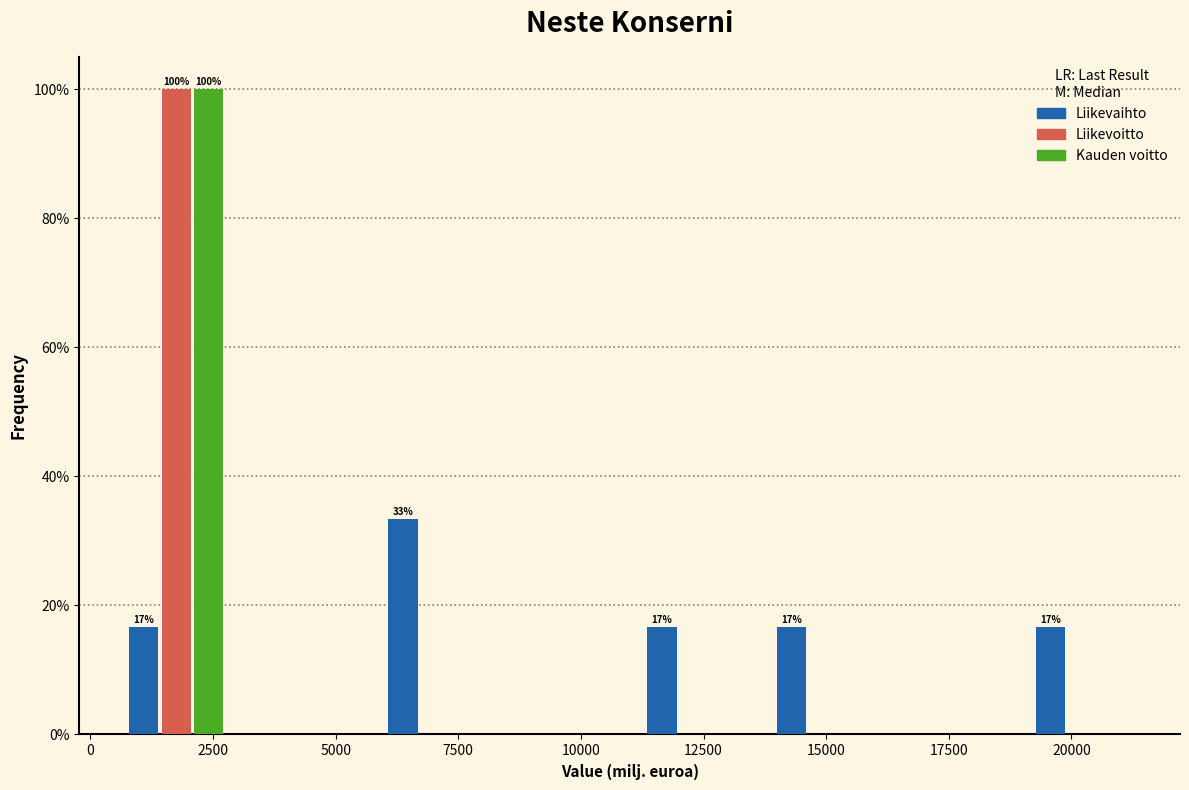

In the Liikevaihto series, which range on the x-axis has the tallest bar?

5500 to 8500